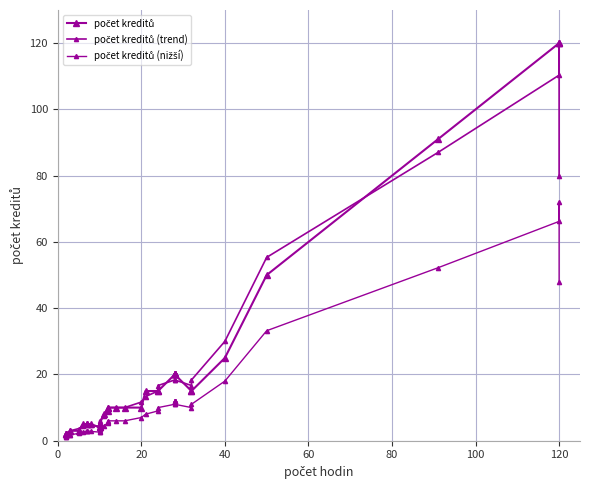

What is the difference between the highest and lowest values at 60?

1.4